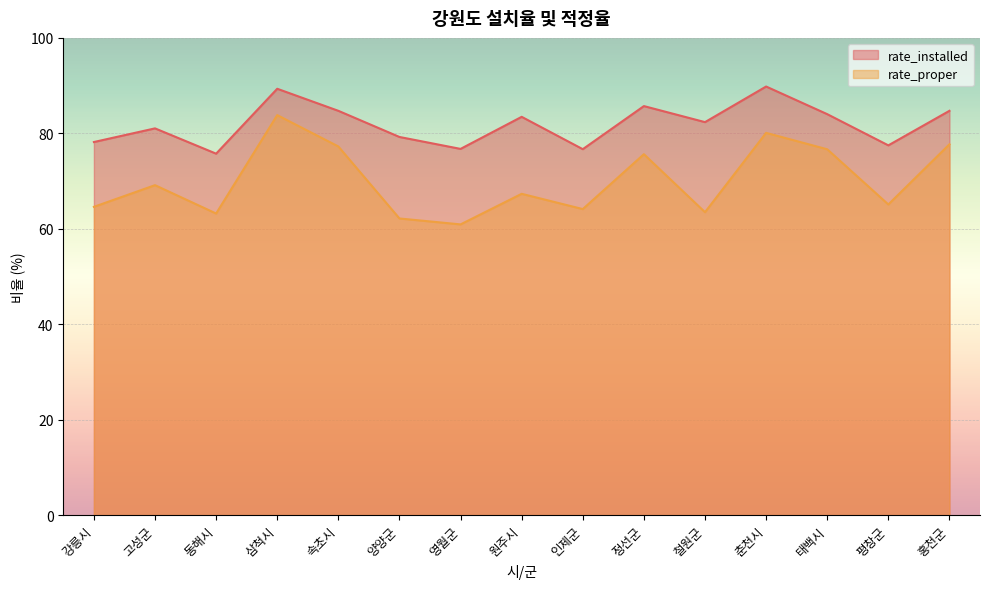

The value of rate_proper at 삼척시 is 117.9. True or false?

False